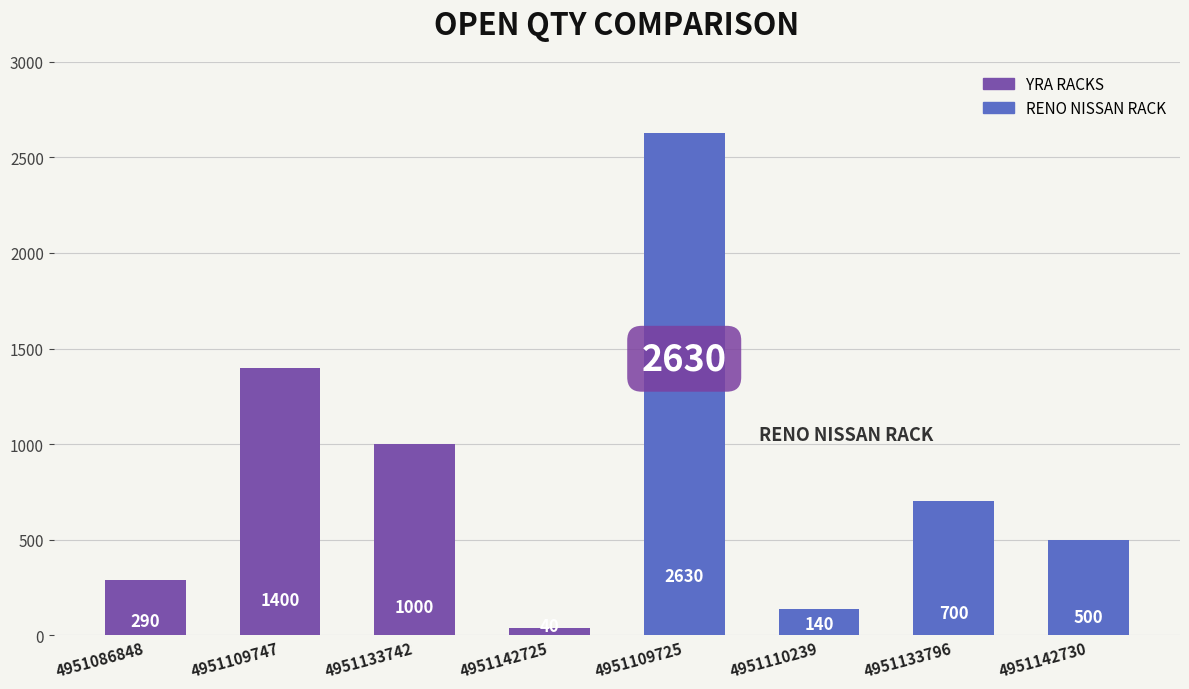

Rank the categories by value from highest to lowest.

4951109725, 4951109747, 4951133742, 4951133796, 4951142730, 4951086848, 4951110239, 4951142725